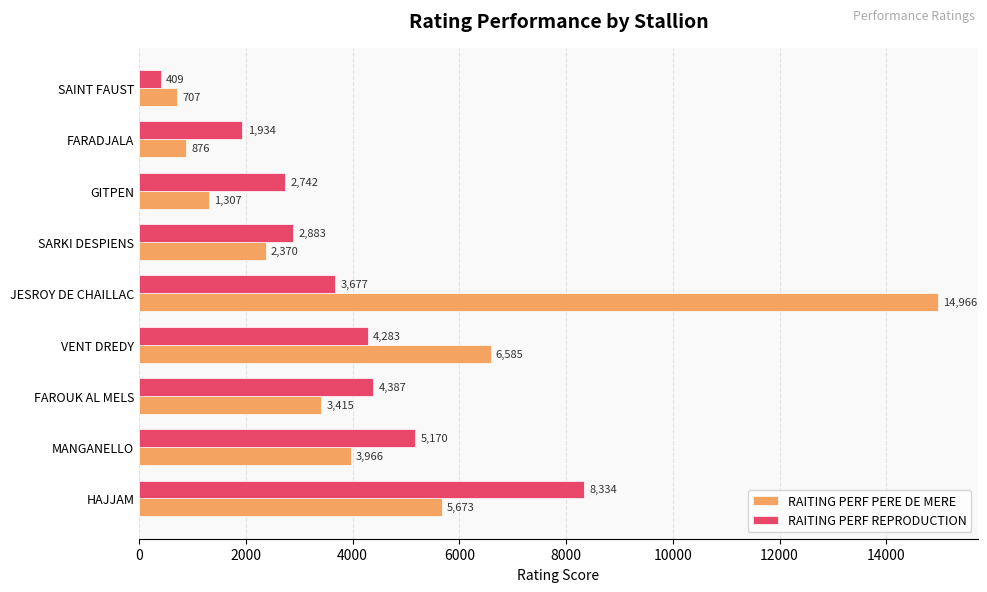

Which series has the widest spread of values?

RAITING PERF PERE DE MERE